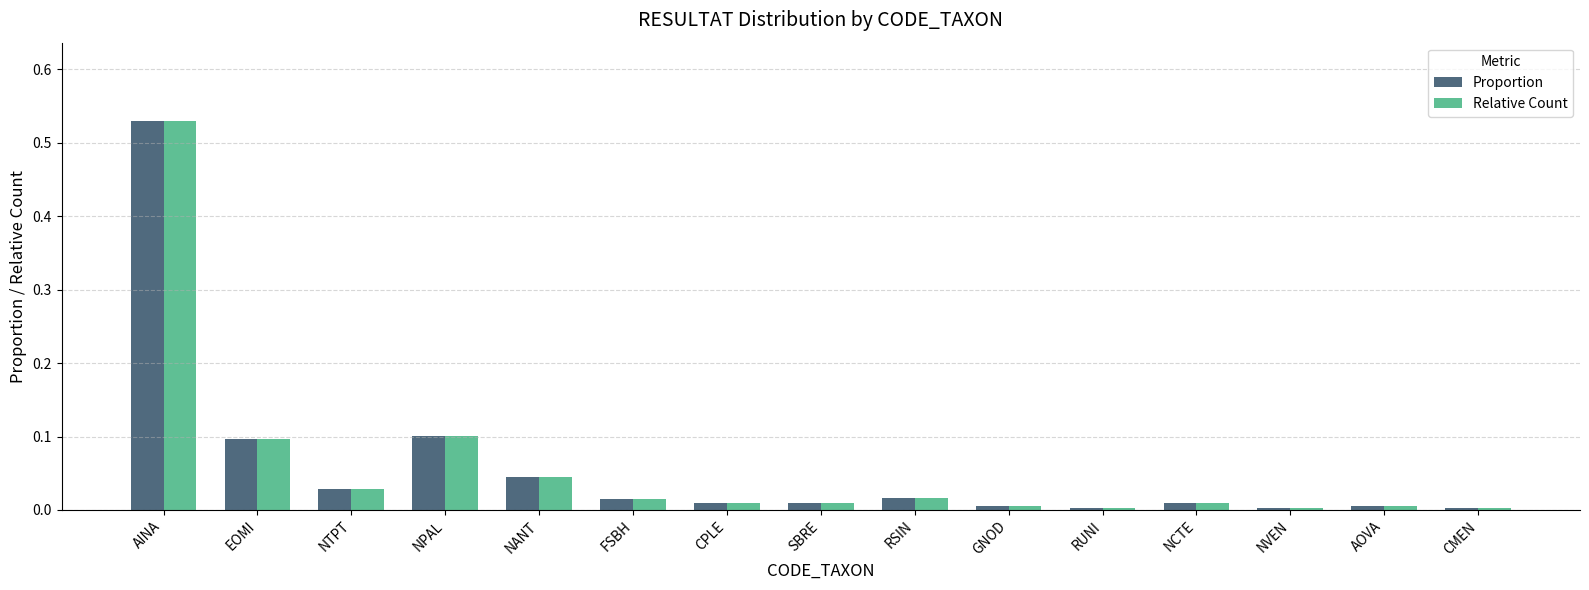

The Relative Count series shows 0.0 at GNOD. True or false?

True